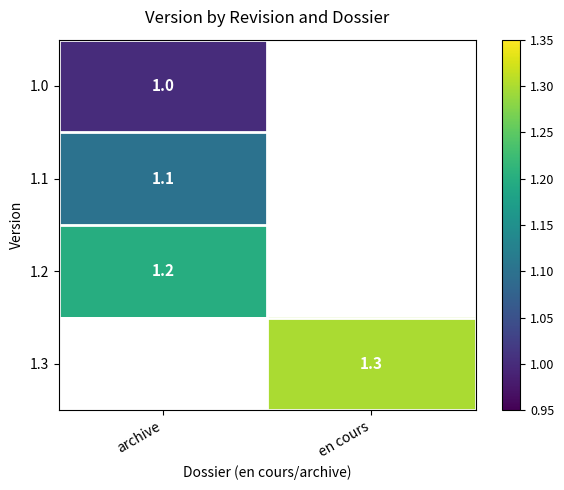

True or false: 1.1 has a value of 1.1 at archive.

True